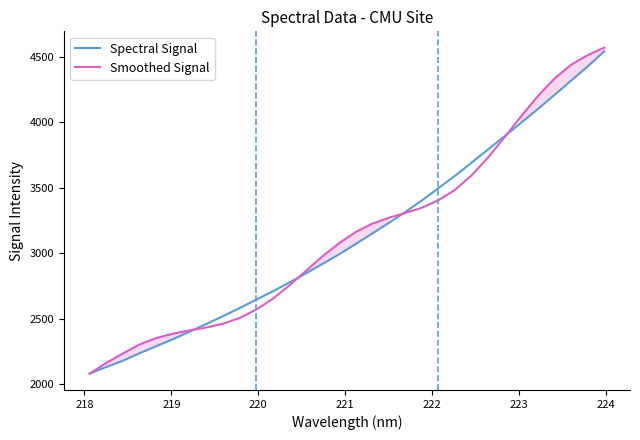

What is the lowest value of the Spectral Signal series?

2080.8